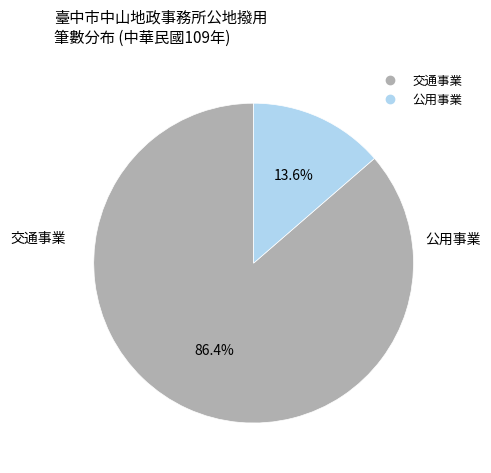

Is the sum of 交通事業 and 公用事業 greater than half?

Yes